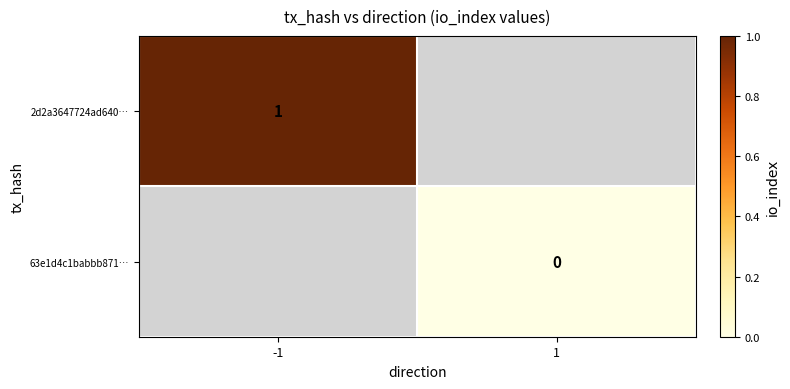

Count the number of data series in this chart.

2